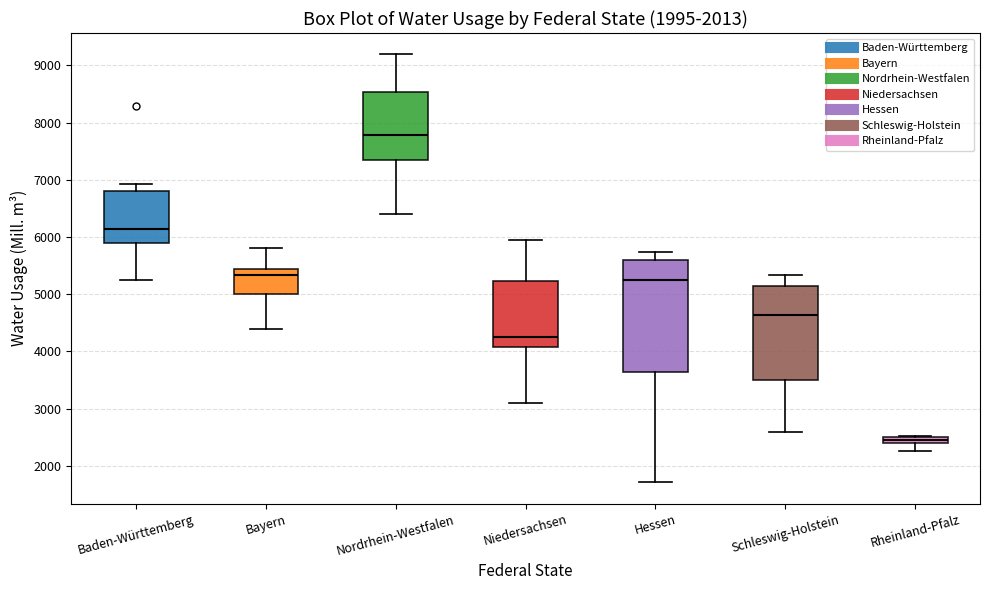

Comparing the boxes themselves (not the whiskers), which one is the tallest?

Hessen